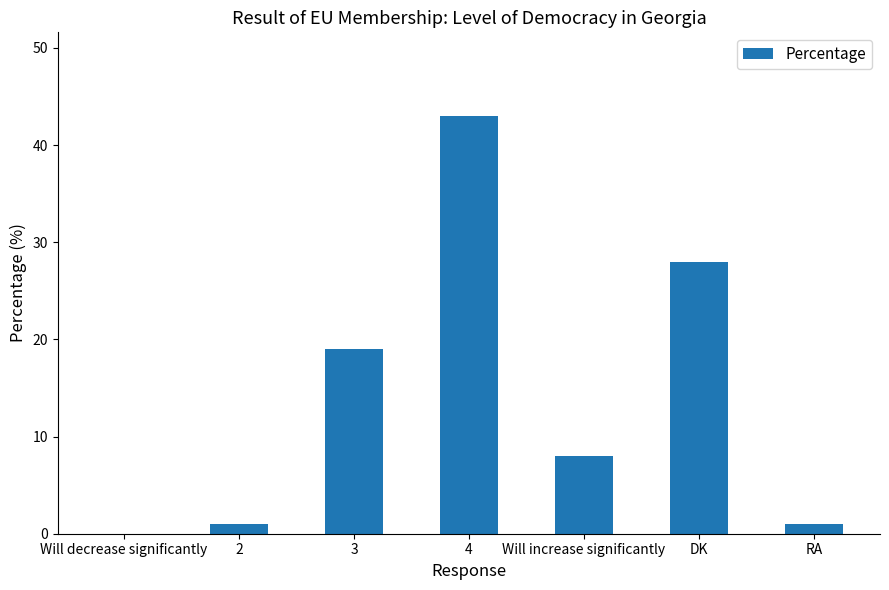

Count the number of data series in this chart.

1